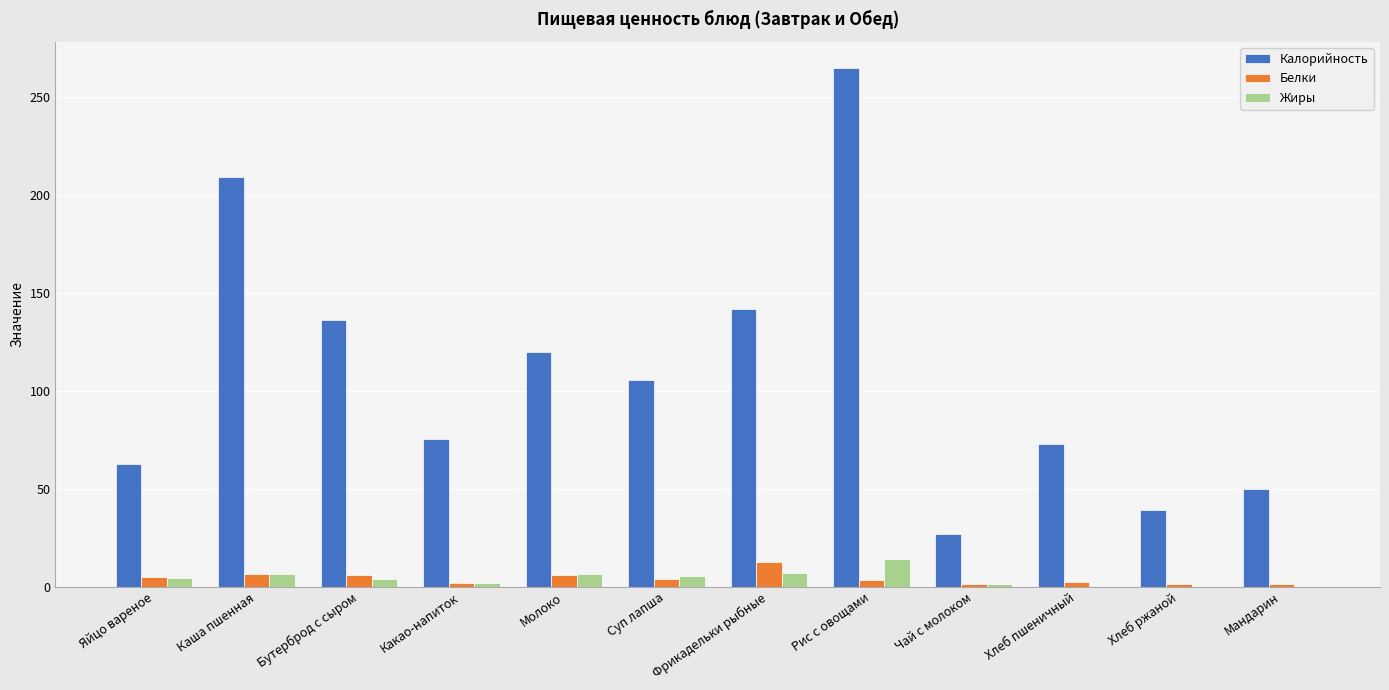

Read the Калорийность value at Фрикадельки рыбные.

141.9